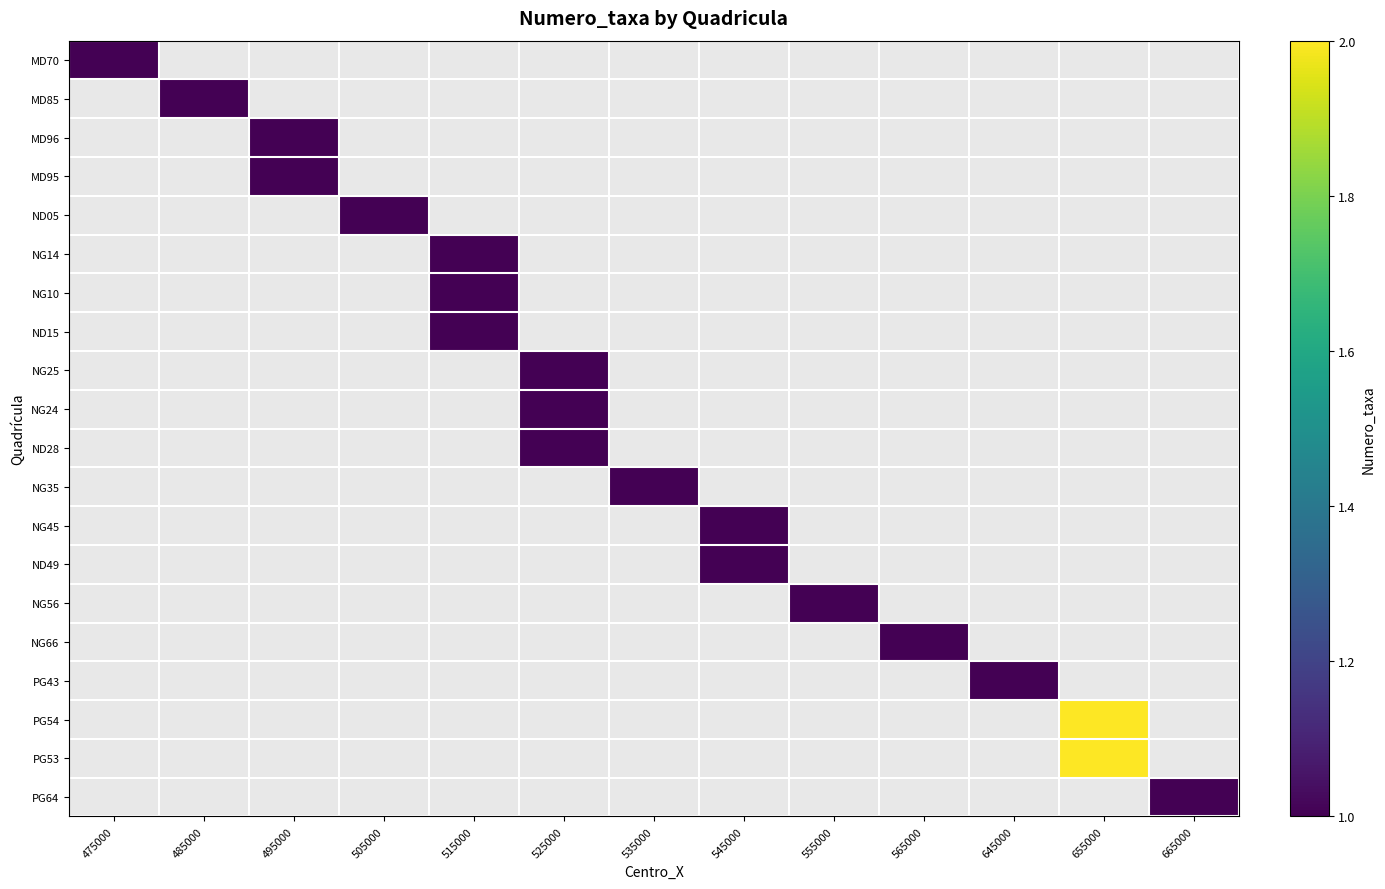

At which category does the chart reach its peak across all series?

655000